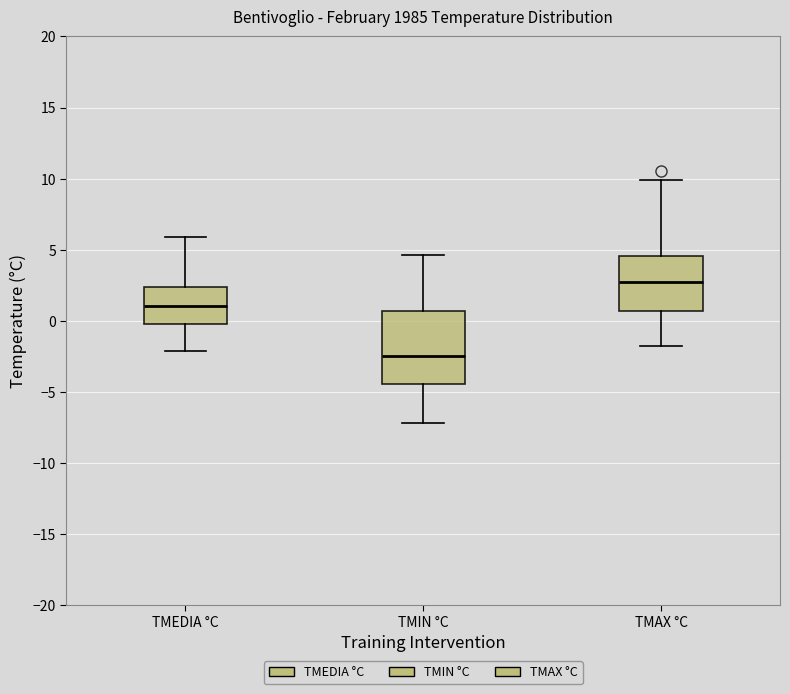

Reading left to right, read every box against the y-axis: the position of its median line, the range the box covers, and the ends of its whiskers. The values are not printed on the chart, so give them approximately, as read against the axis.

TMEDIA °C: median 1.0, box 0.0 to 2.5, whiskers -2.0 to 6.0
TMIN °C: median -2.5, box -4.5 to 0.5, whiskers -7.0 to 4.5
TMAX °C: median 2.5, box 0.5 to 4.5, whiskers -2.0 to 10.0